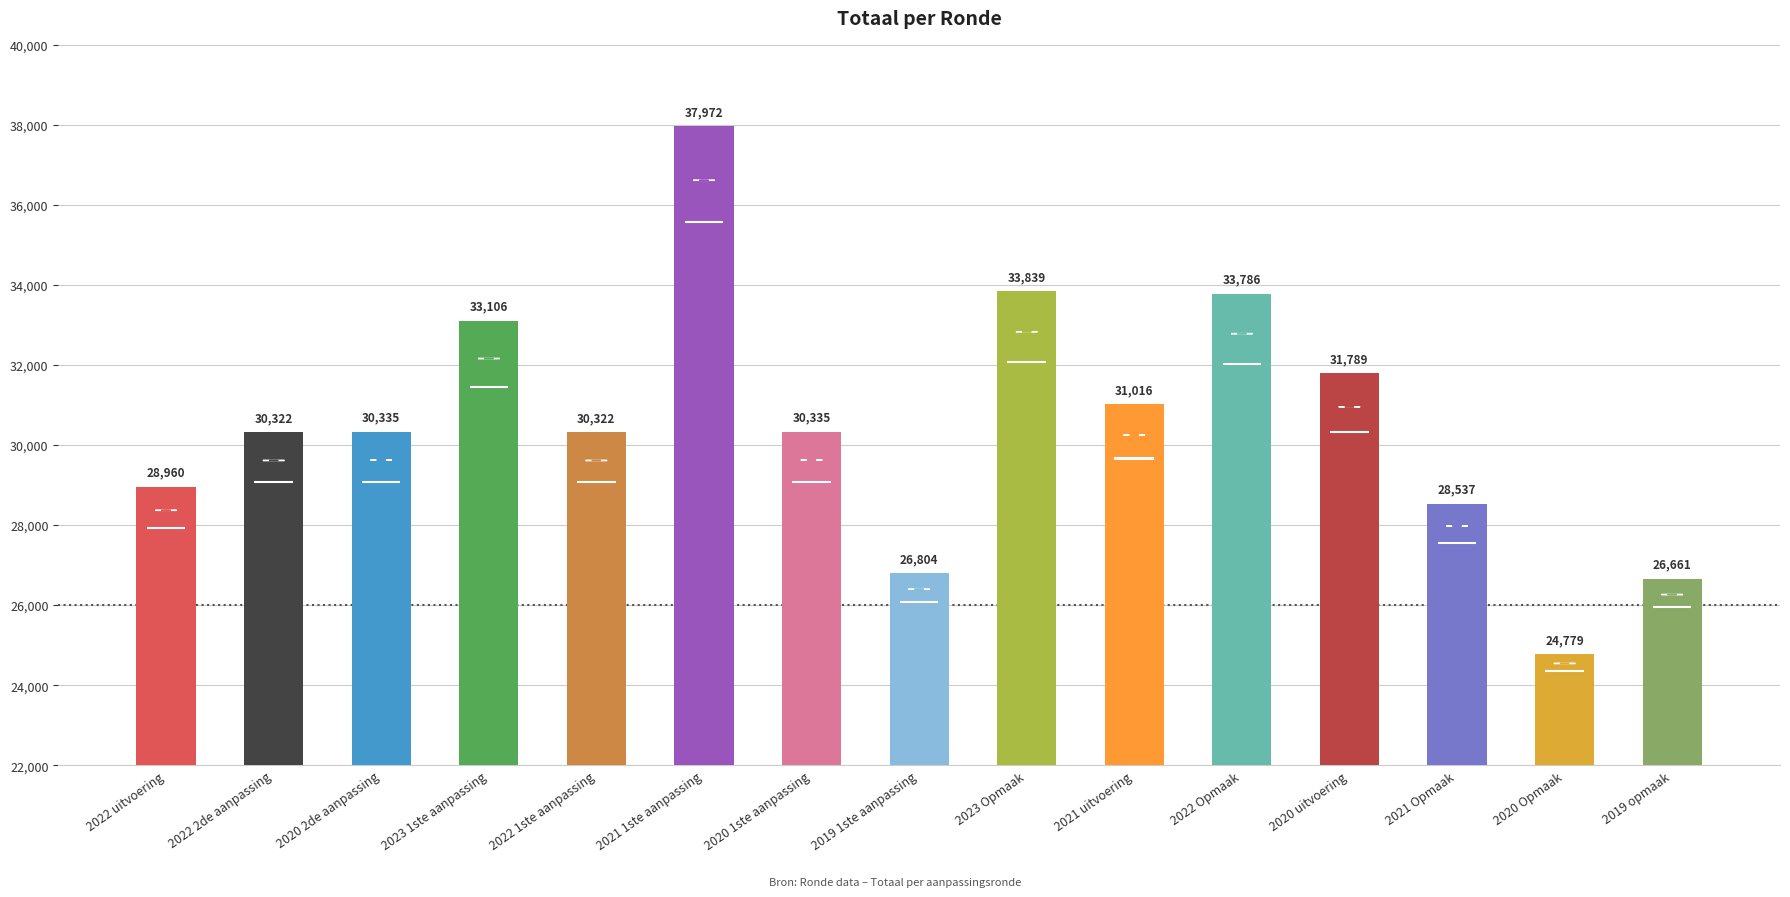

What is the maximum value shown in the chart?

37972